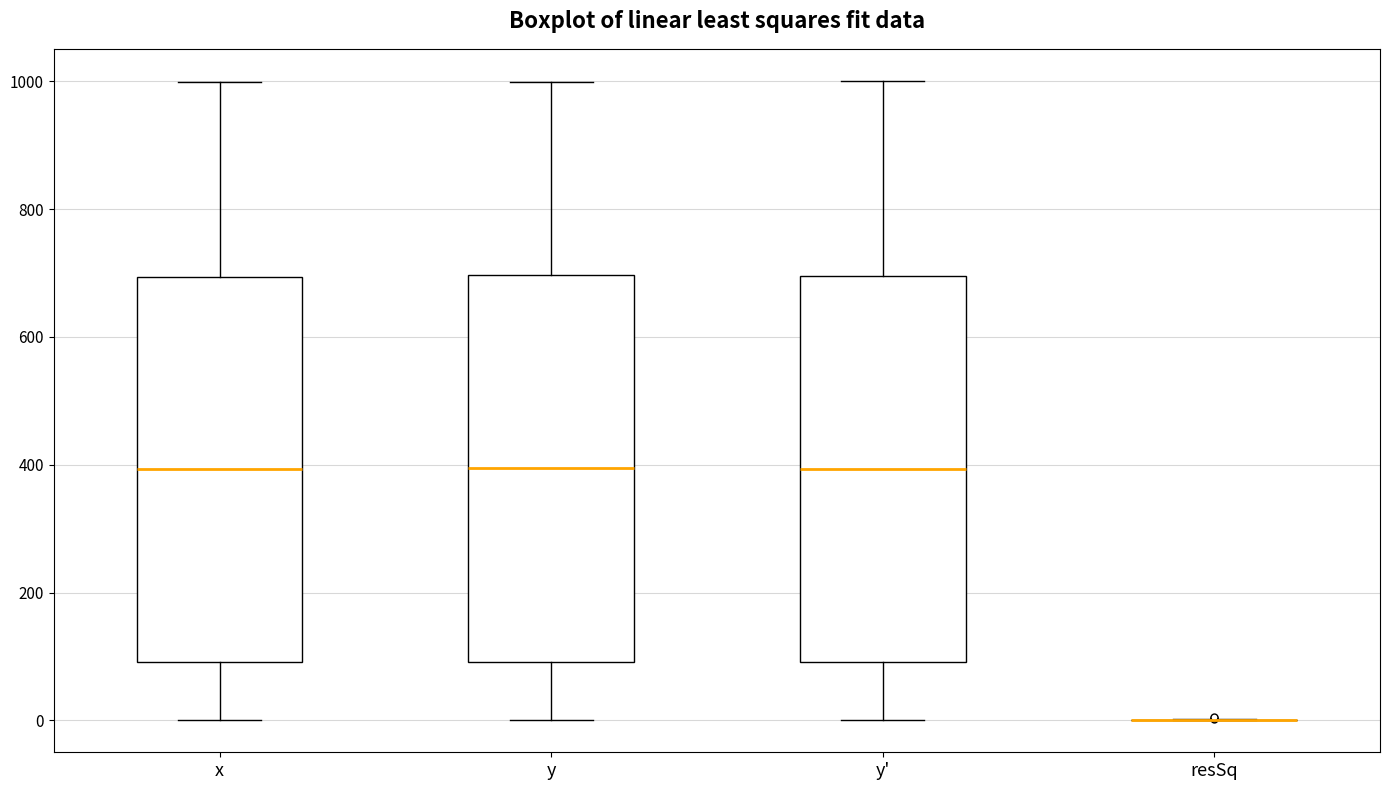

Reading left to right, transcribe this box plot: for each box, give where its median line is, the range the box spans, and where its two whiskers end, as read against the y-axis. The values are not printed on the chart, so give them approximately, as read against the axis.

x: median 400, box 100 to 700, whiskers 0 to 1000
y: median 400, box 100 to 700, whiskers 0 to 1000
y': median 400, box 100 to 700, whiskers 0 to 1000
resSq: box collapsed to a line at 0, whiskers 0 to 0